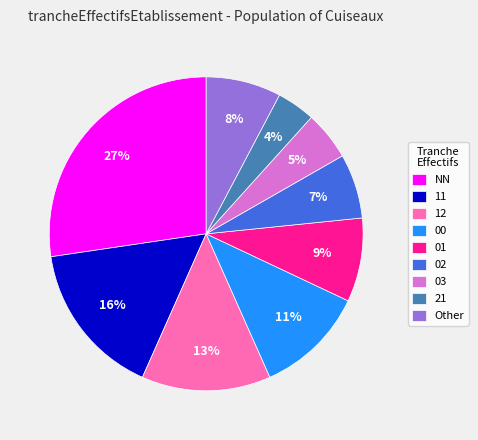

Count the number of slices in the pie.

9